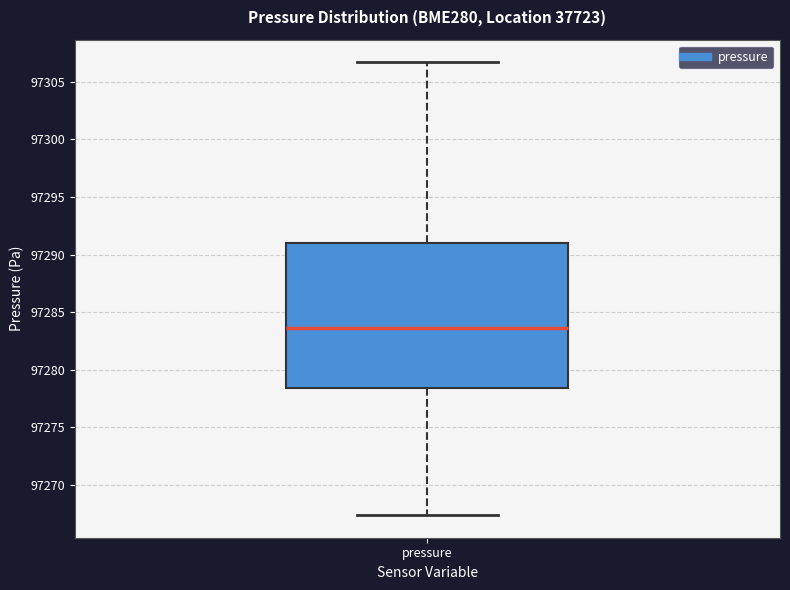

Read this box plot against the y-axis: the position of the median line, the range covered by the box, and the ends of both whiskers. The values are not printed on the chart, so give them approximately, as read against the axis.

median 97283.5, box 97278.5 to 97291.0, whiskers 97267.5 to 97306.5